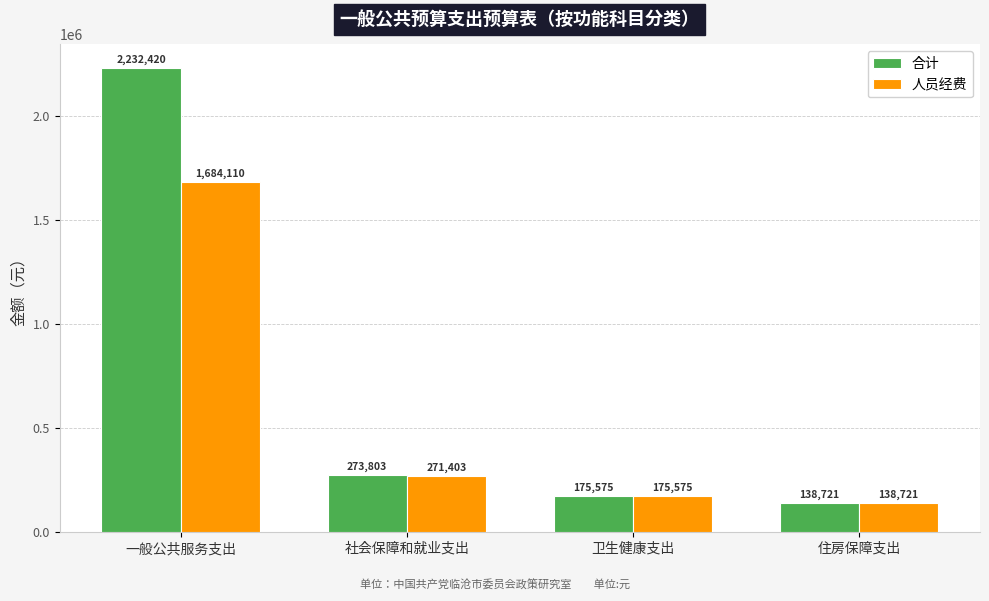

How many data points does each series have?

4